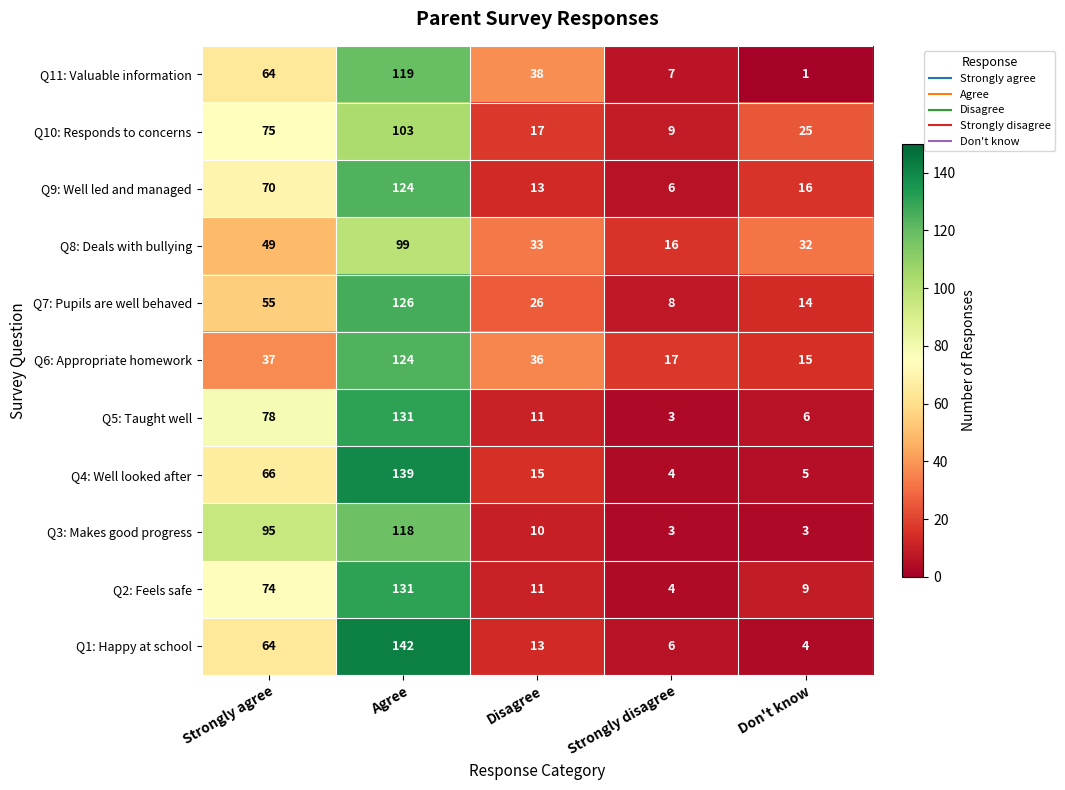

What is the difference between the second highest and minimum values in the Q1: Happy at school series?

60